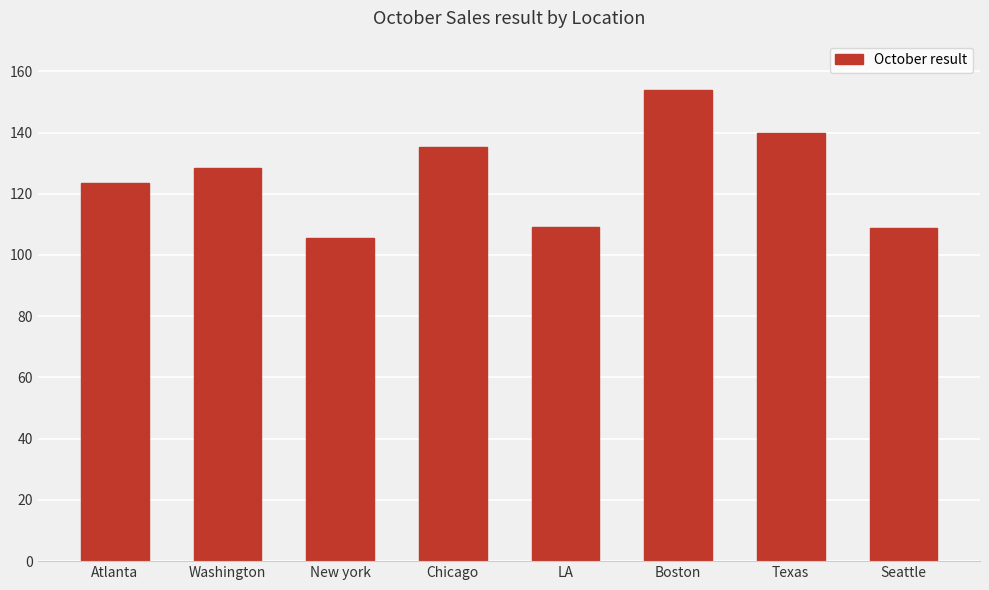

What is the sum of all values?

1004439